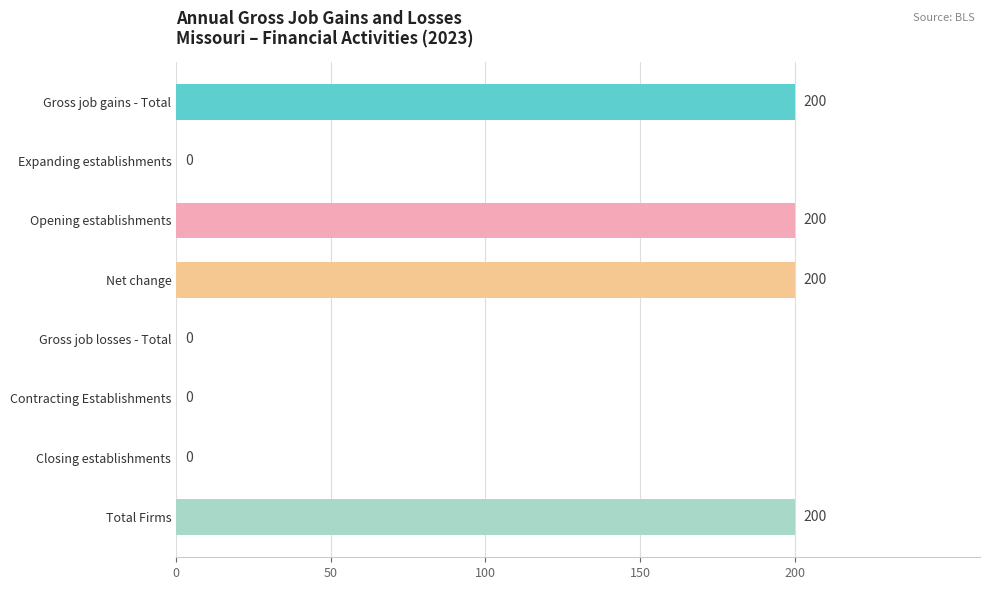

Reading top to bottom, what are all the values shown in this chart?

Gross job gains - Total=200	Expanding establishments=0	Opening establishments=200	Net change=200	Gross job losses - Total=0	Contracting Establishments=0	Closing establishments=0	Total Firms=200